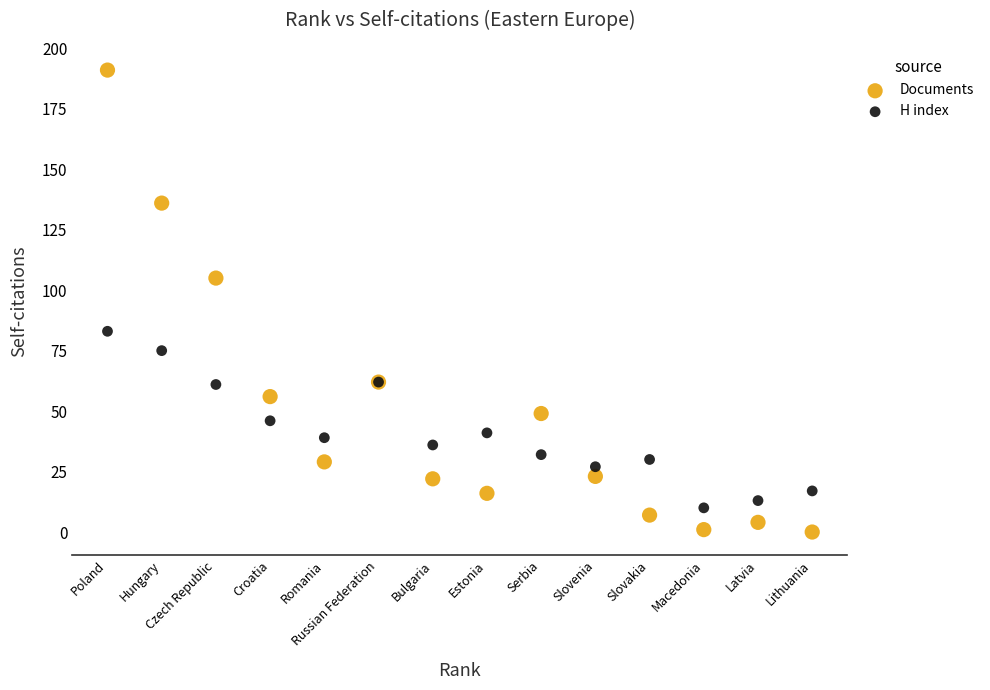

Which series has the widest spread of Y values?

Documents